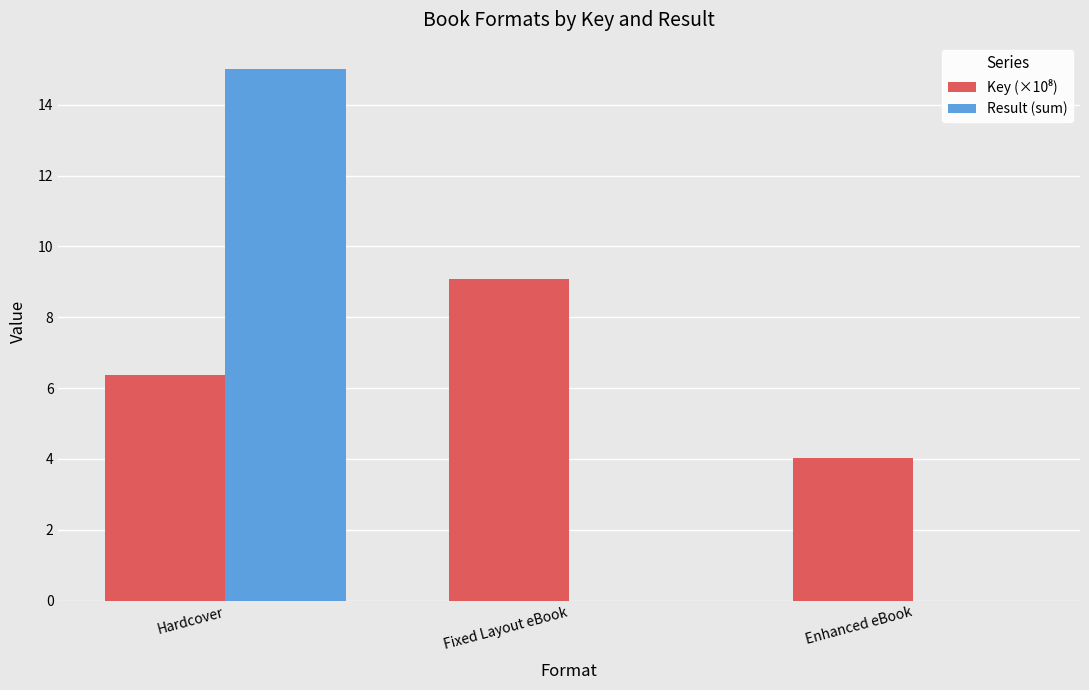

The Result (sum) series shows 15.0 at Hardcover. True or false?

True